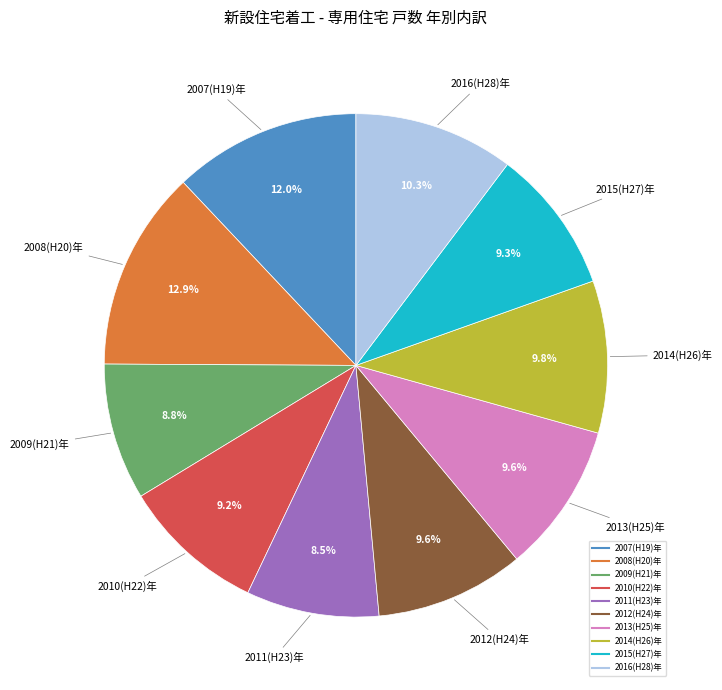

Which slice is the largest?

2008(H20)年